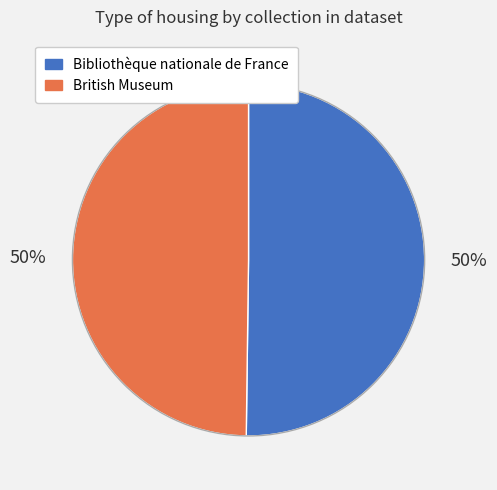

What is the ratio of the value at British Museum to the value at Bibliothèque nationale de France?

1.0